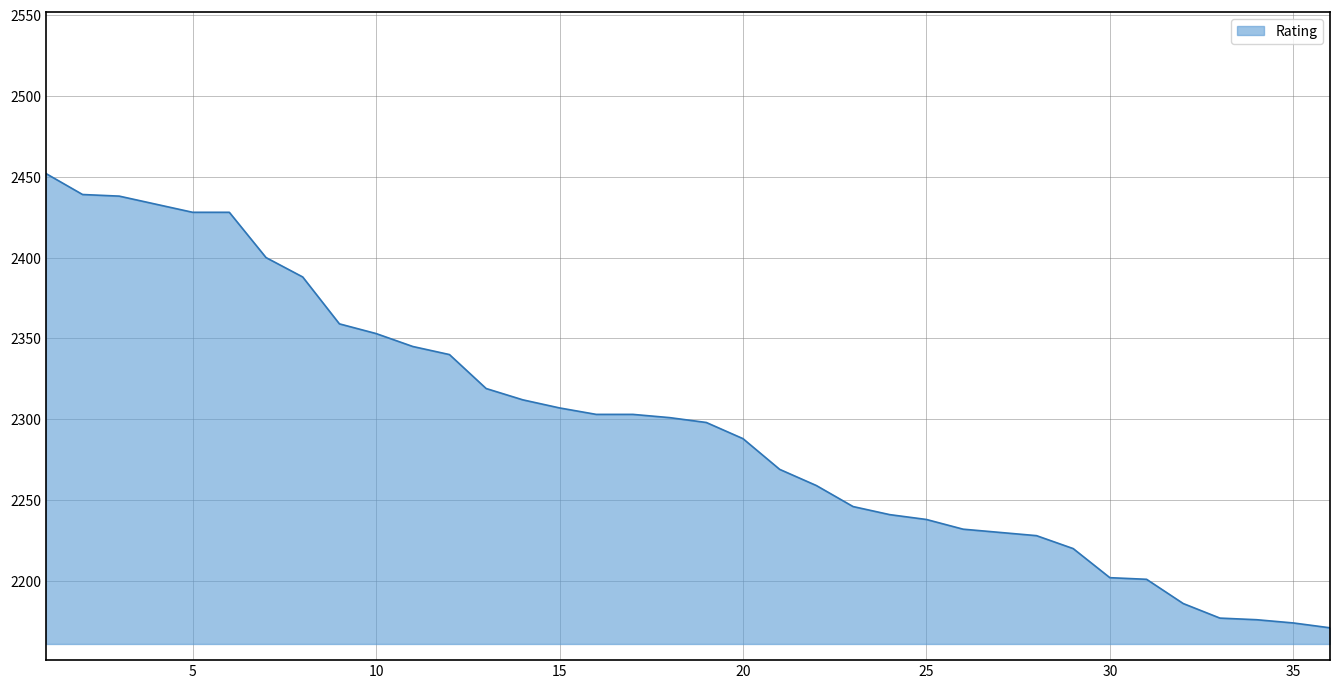

How many lines are shown in the chart?

1